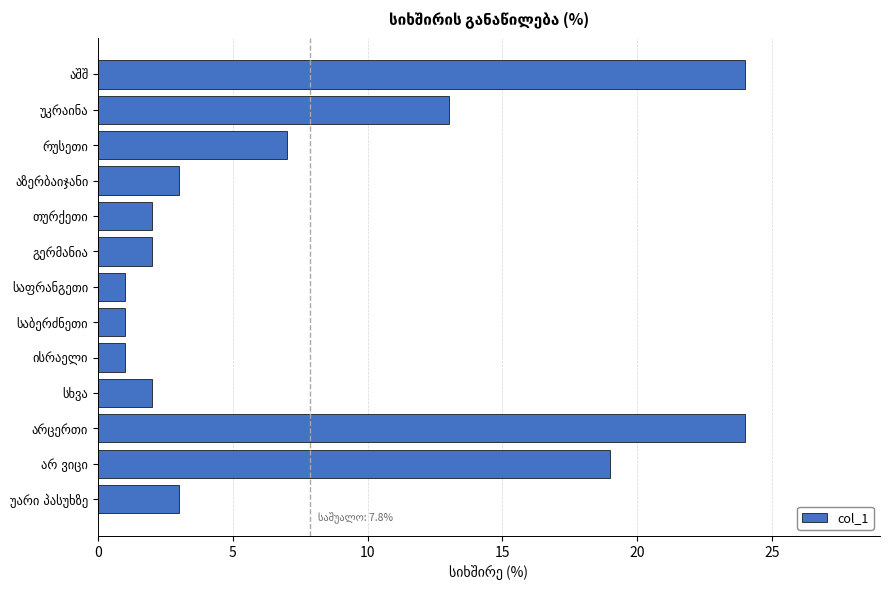

What is the difference between the maximum and minimum values?

23